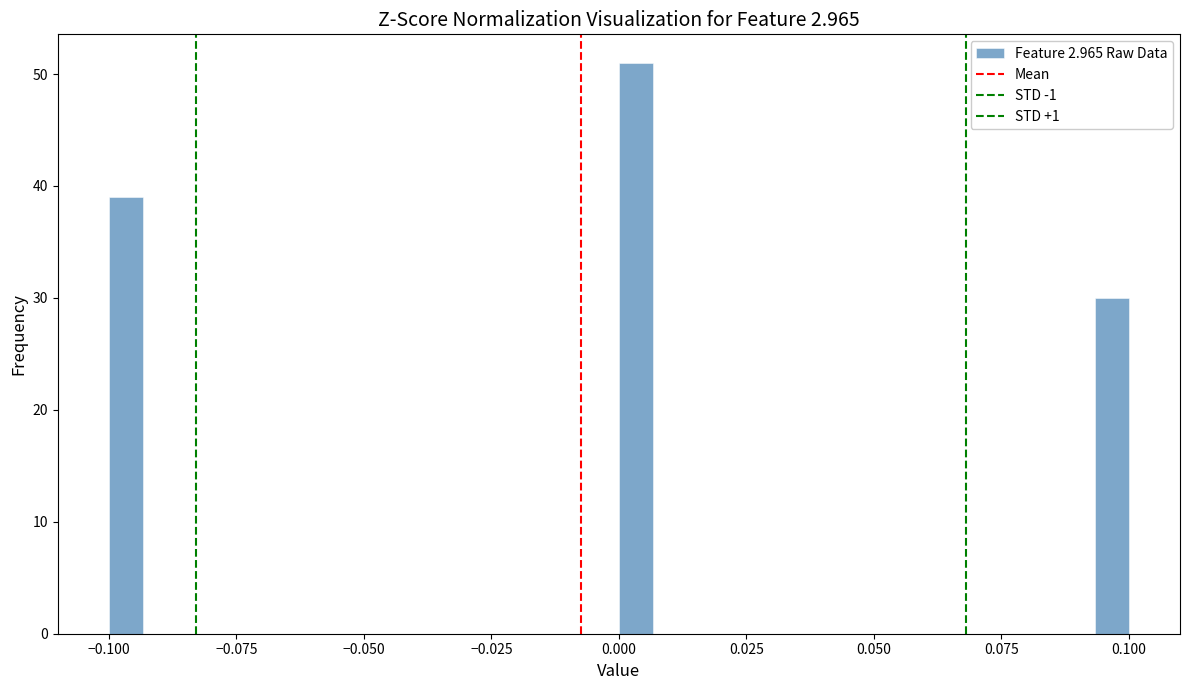

Around what value on the x-axis is the tallest bar? Give the approximate position of its centre, as read against the axis.

0.005